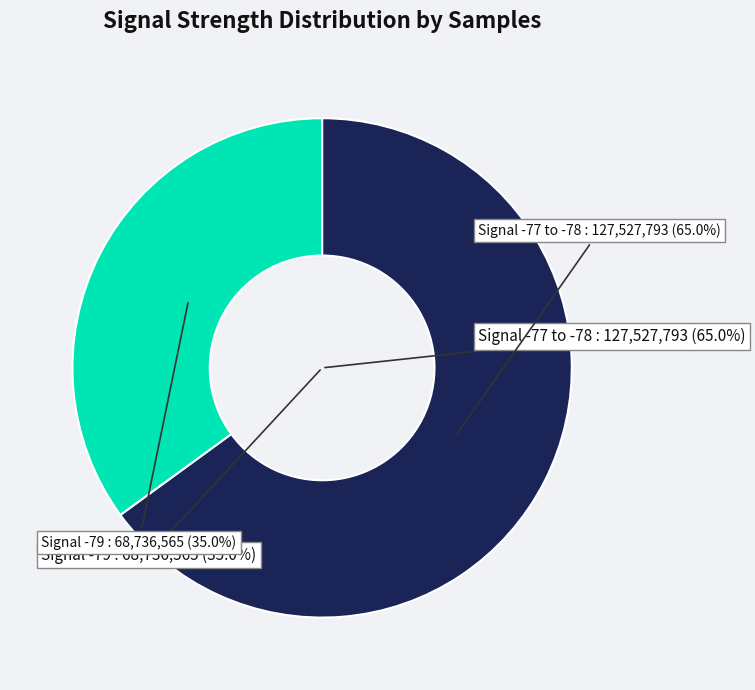

Is 24 the majority of the pie?

No